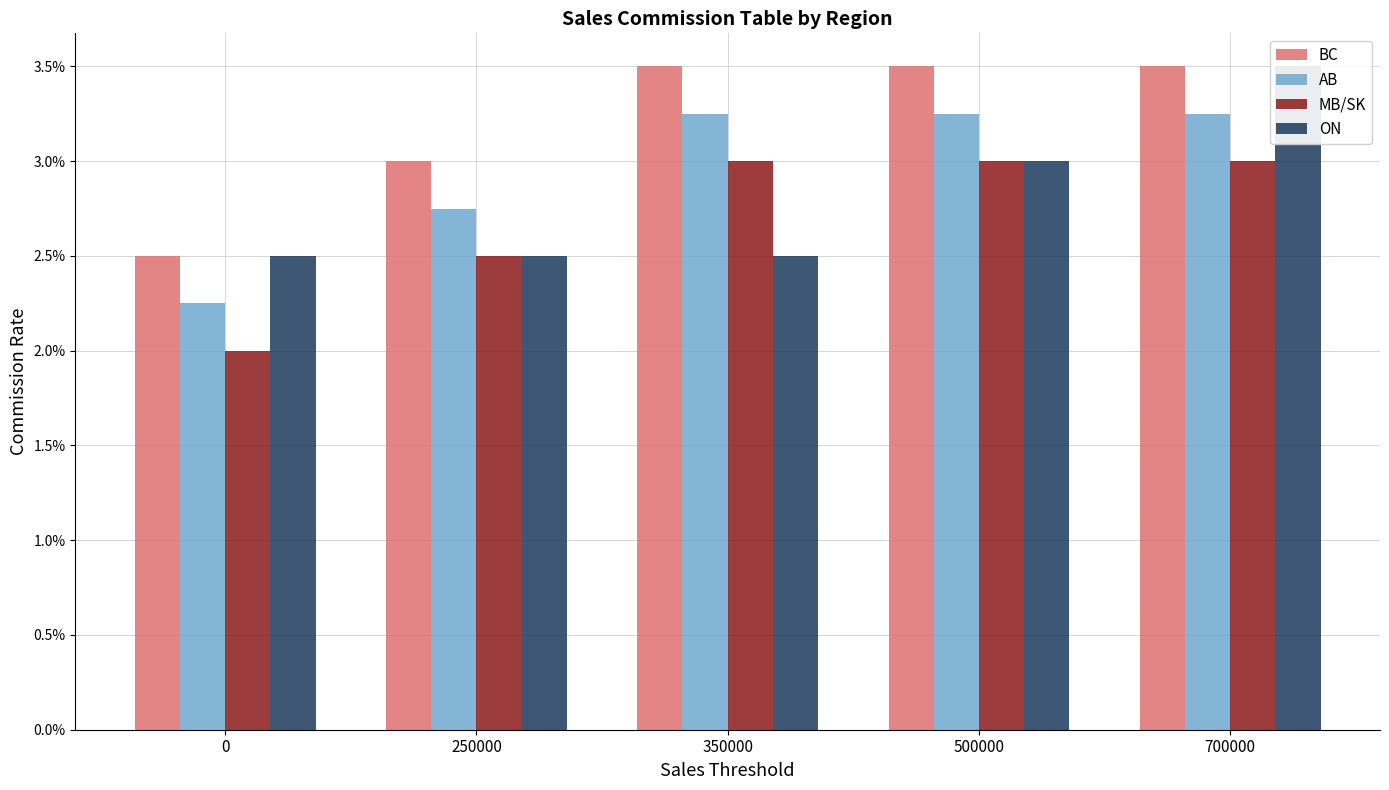

Reading left to right, list all the values displayed in this chart.

BC: 0=0.0	250000=0.0	350000=0.0	500000=0.0	700000=0.0
AB: 0=0.0	250000=0.0	350000=0.0	500000=0.0	700000=0.0
MB/SK: 0=0.0	250000=0.0	350000=0.0	500000=0.0	700000=0.0
ON: 0=0.0	250000=0.0	350000=0.0	500000=0.0	700000=0.0